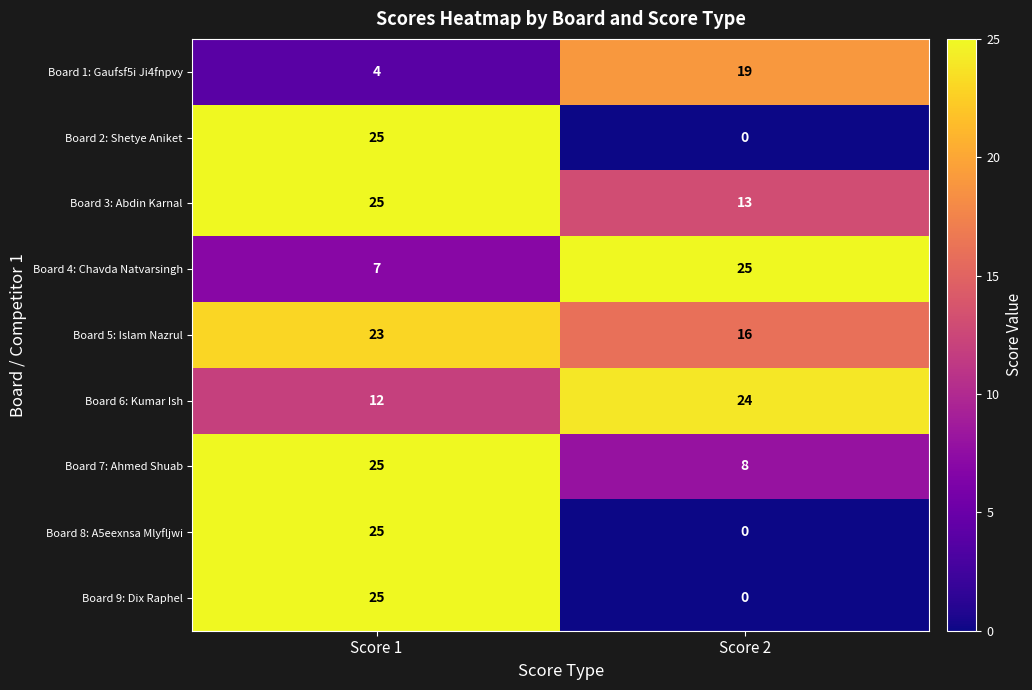

What is the highest value of the Board 2: Shetye Aniket series?

25